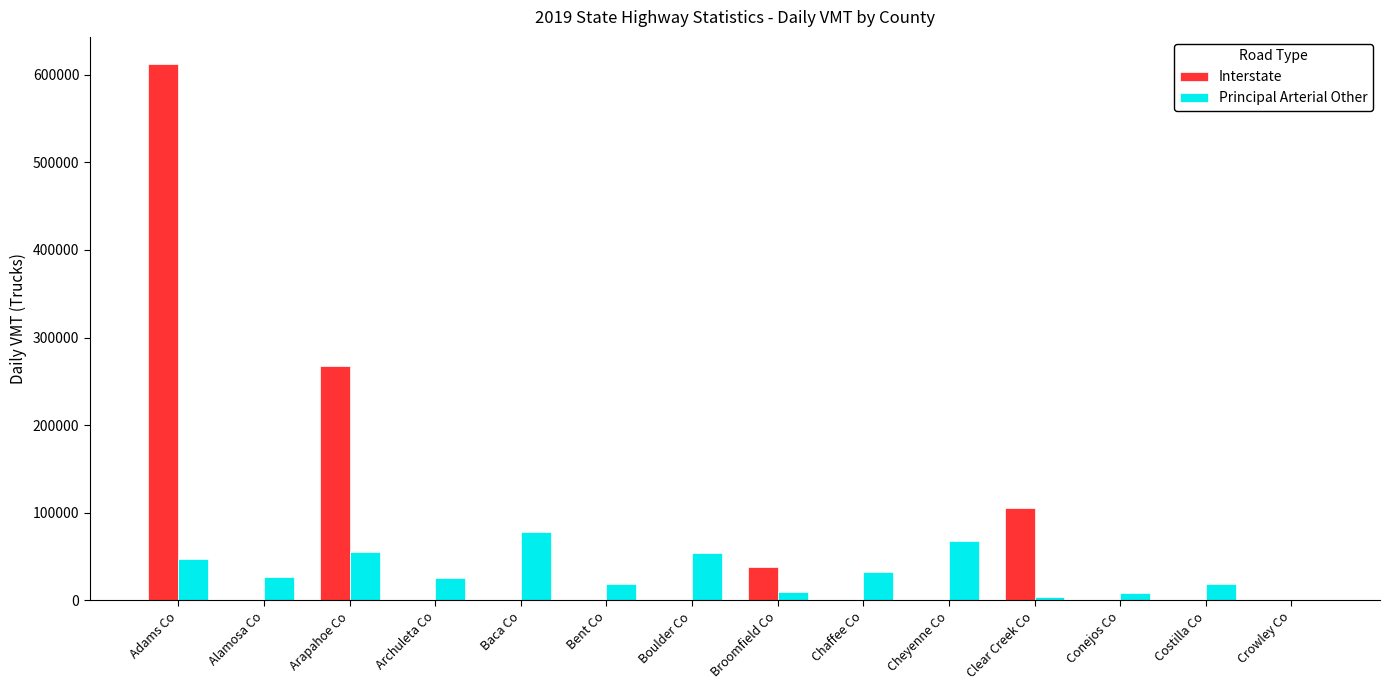

Between Arapahoe Co and Crowley Co, which series saw the biggest shift?

Interstate